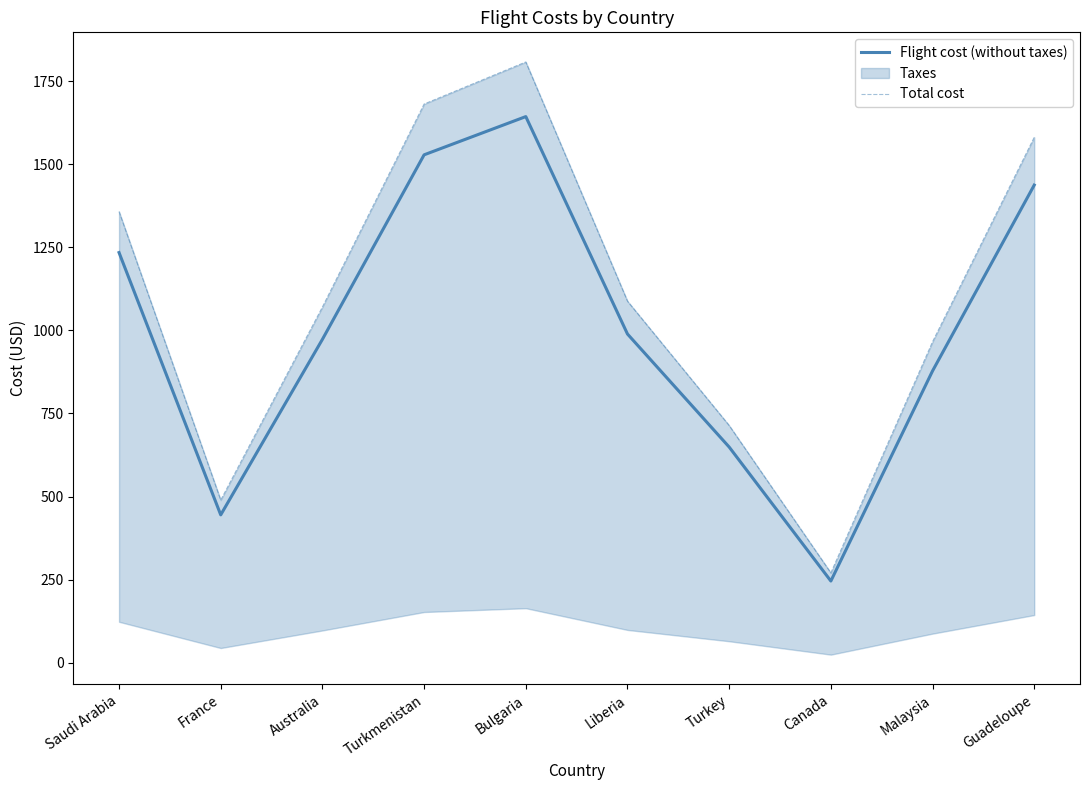

At which category does Flight cost (without taxes) reach its first local valley?

France